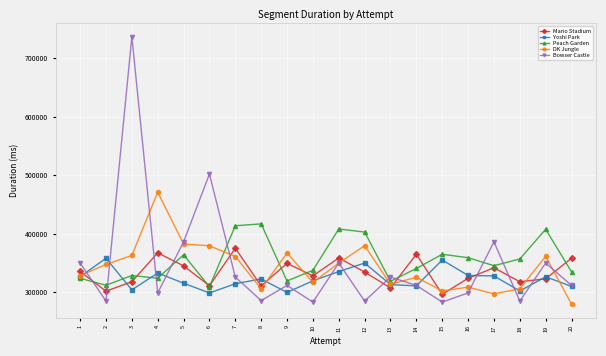

How many lines are shown in the chart?

5